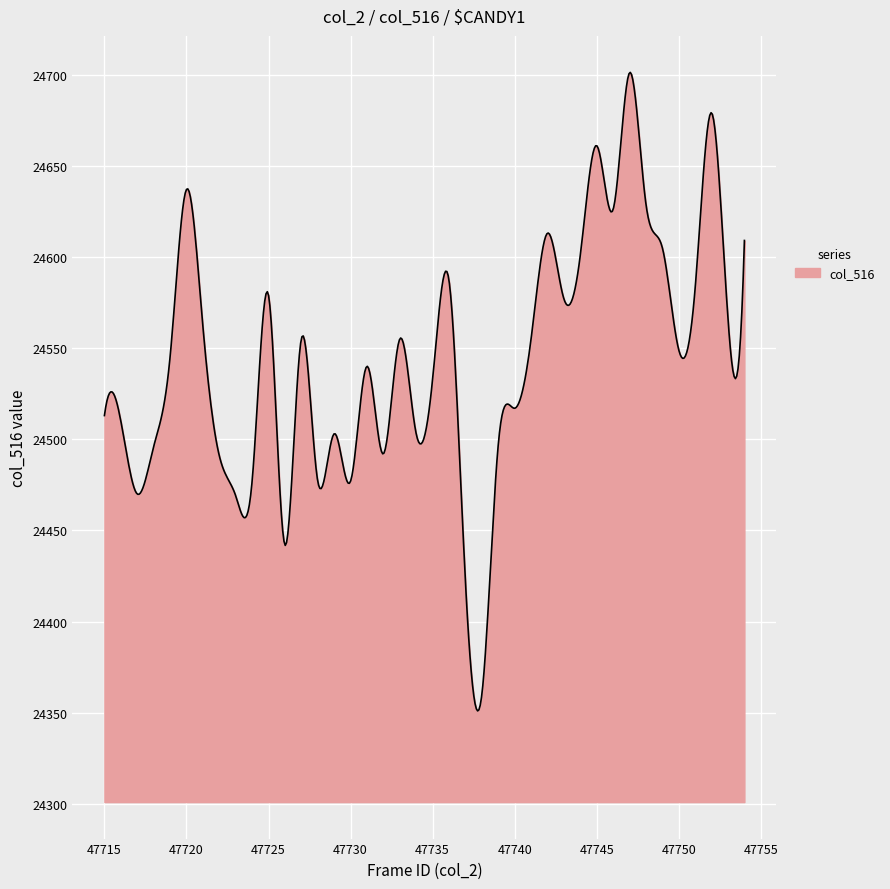

What is the minimum value shown in the chart?

24351.0